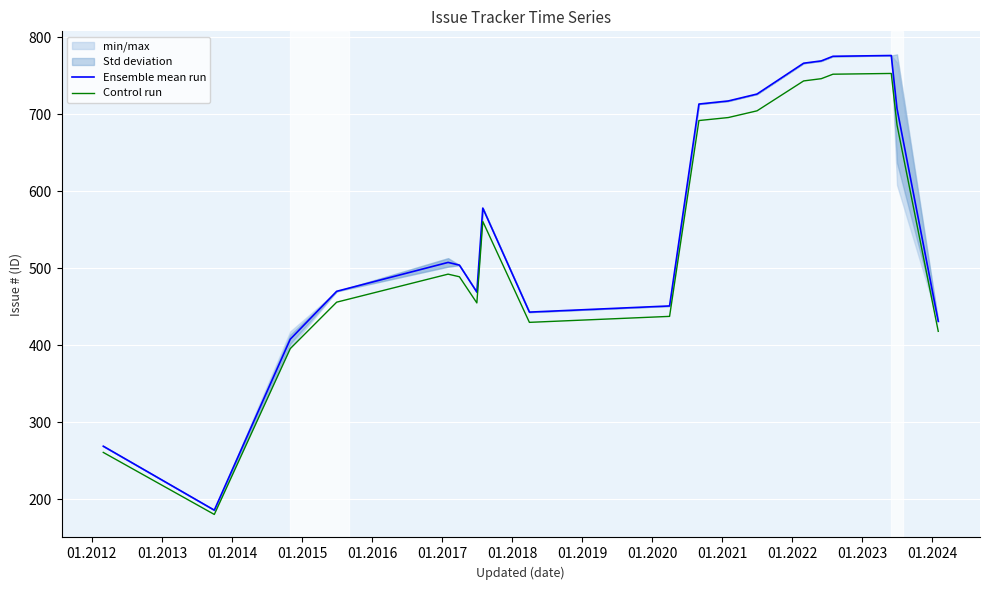

At how many categories does at least one series exceed 367?

17